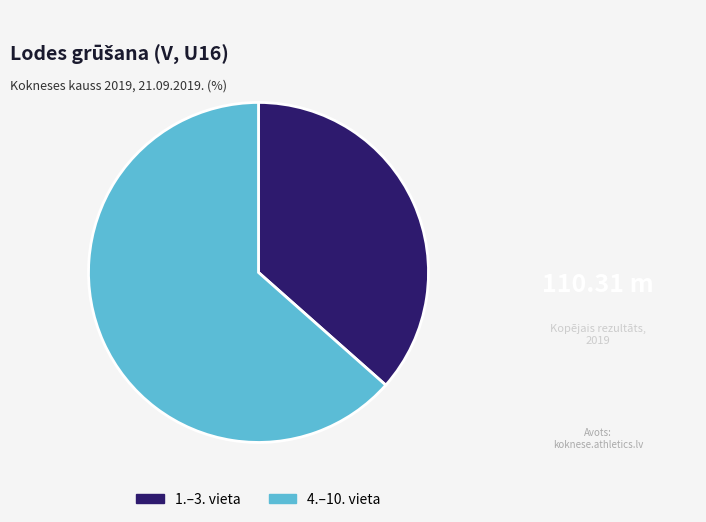

What is the ratio of the value at 1.–3. vieta to the value at 4.–10. vieta?

0.6